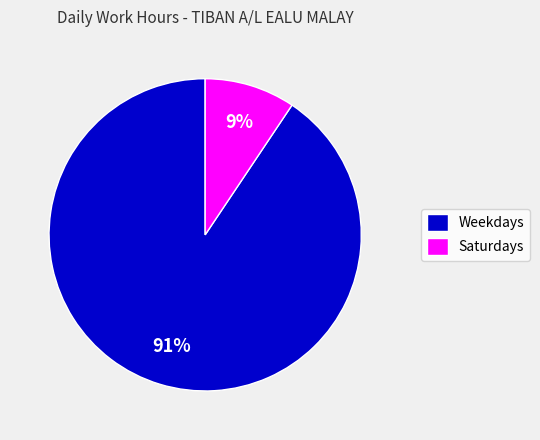

Is it true that Weekdays is 91% of the pie?

True